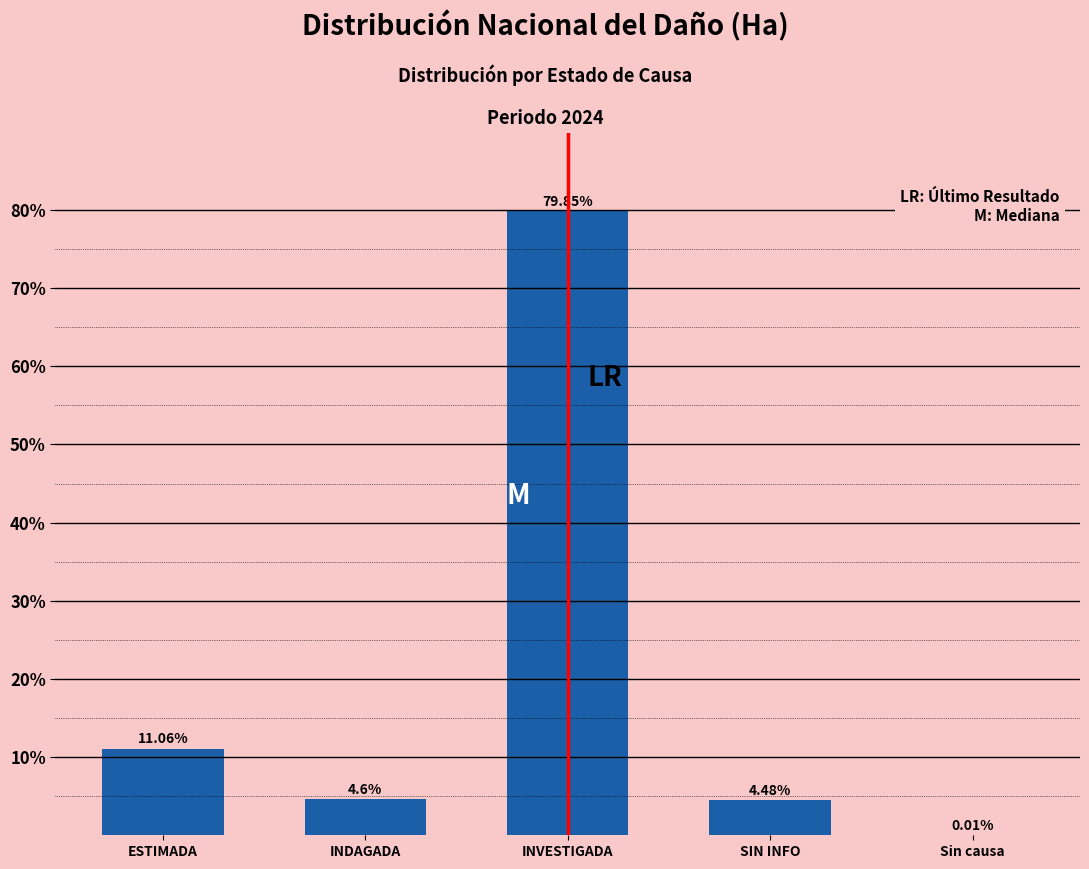

Approximately how many times larger is the value at INVESTIGADA compared to INDAGADA?

17.4